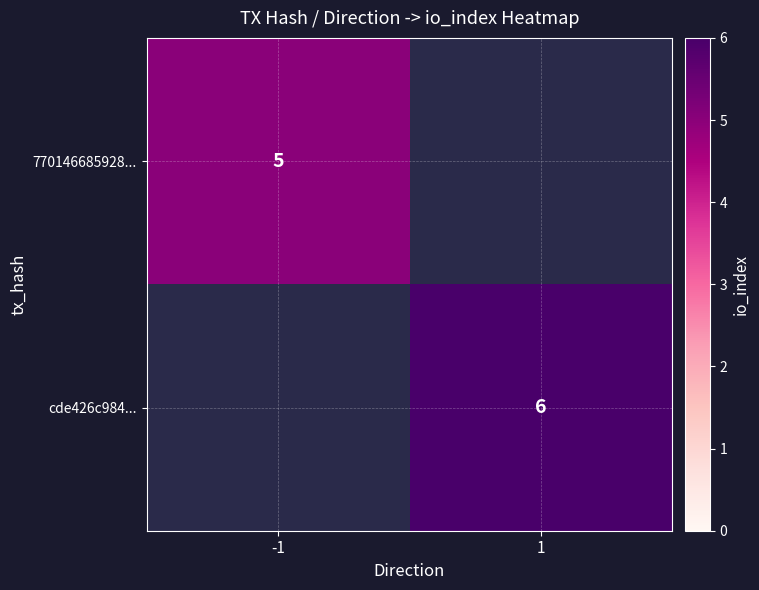

What is the greatest value displayed?

6